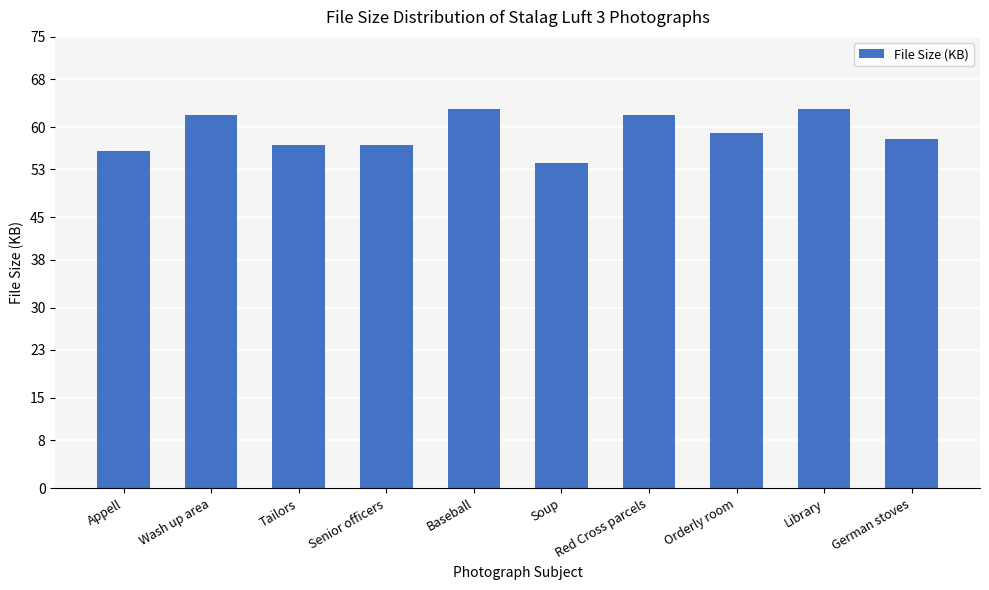

What is the average value?

59